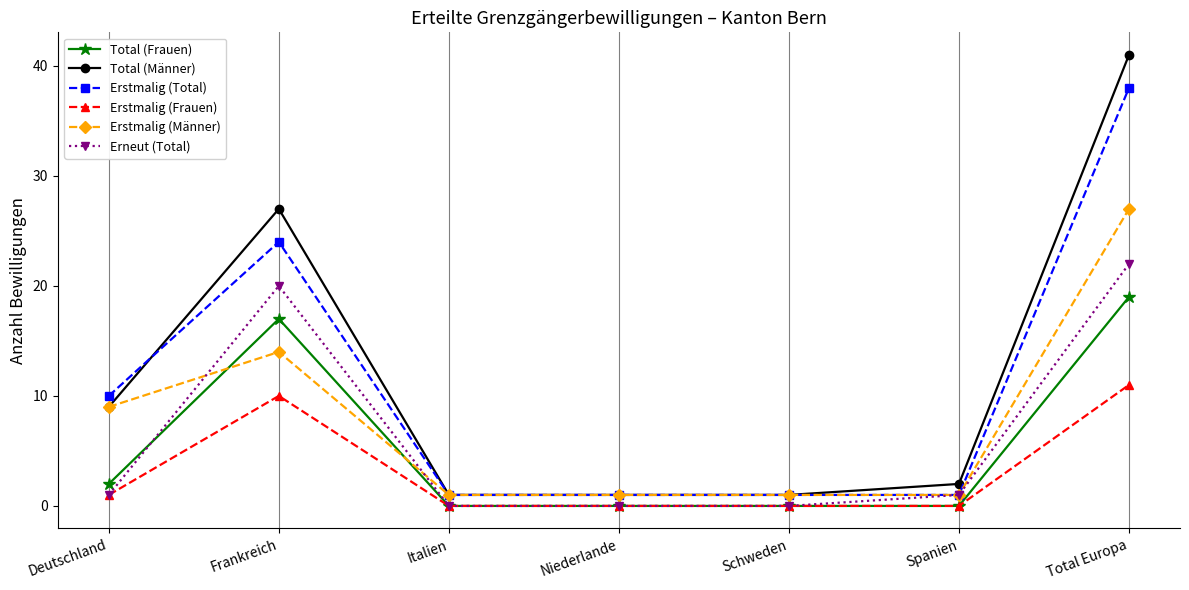

Which label corresponds to the largest value in the chart?

Total Europa